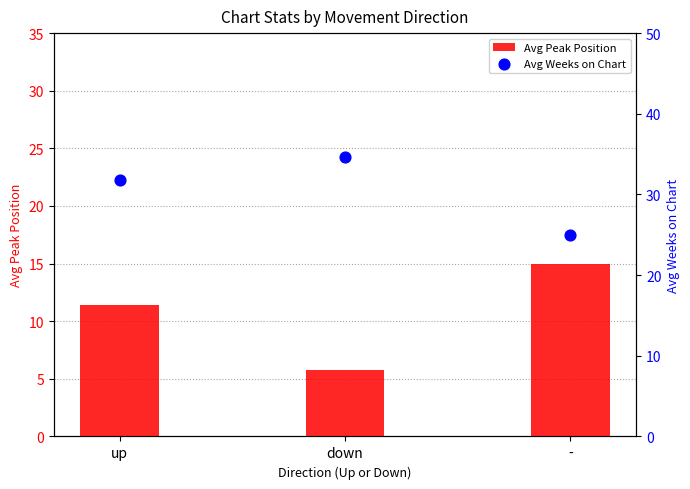

What is the total value across all series at -?

40.0